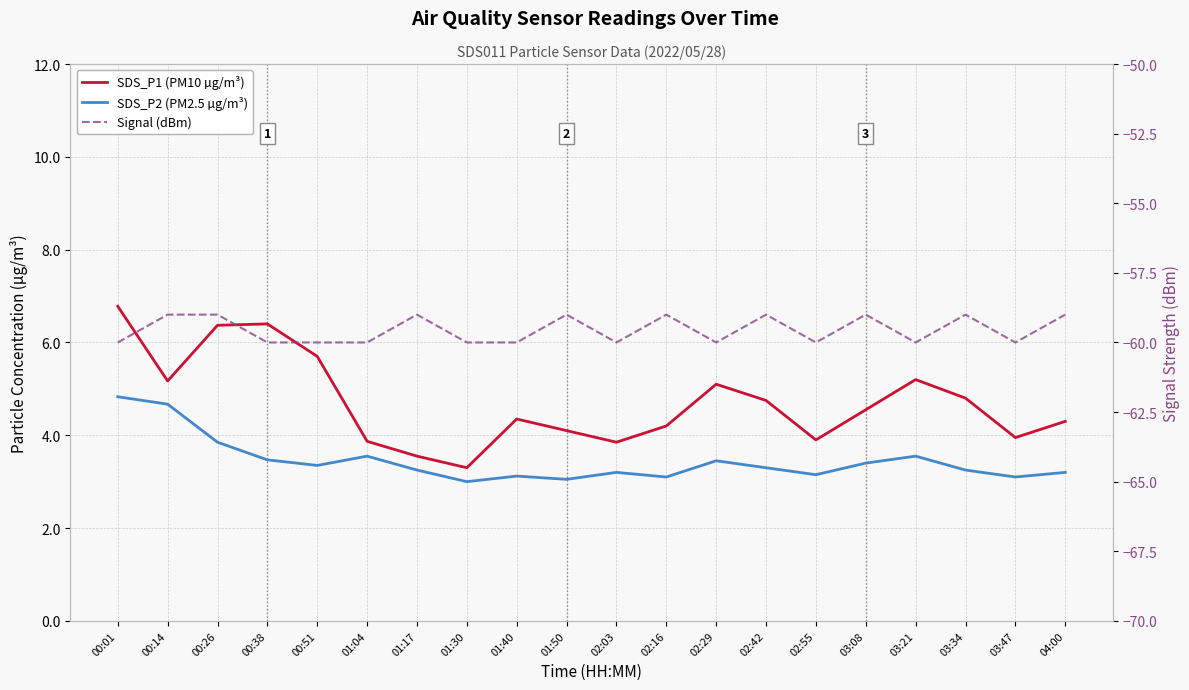

At which label does SDS_P1 (PM10 µg/m³) first exceed 4?

00:01